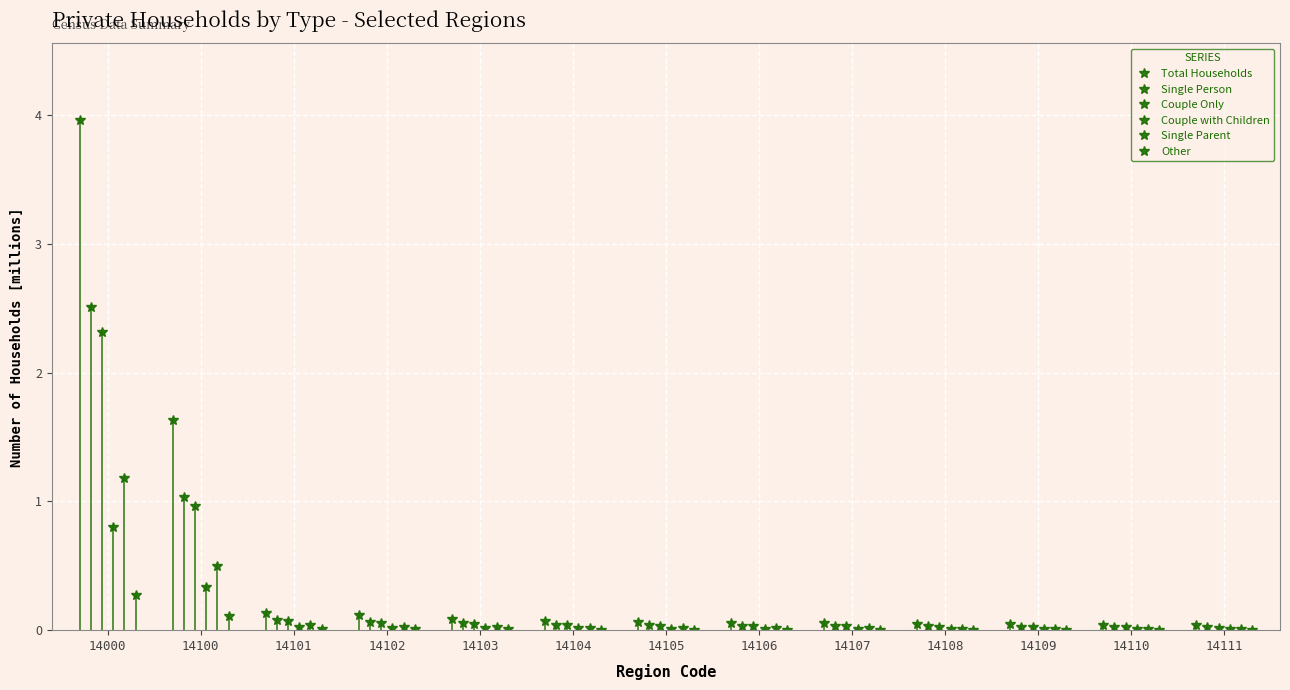

Where is Total Households nearest to the value 2?

14100